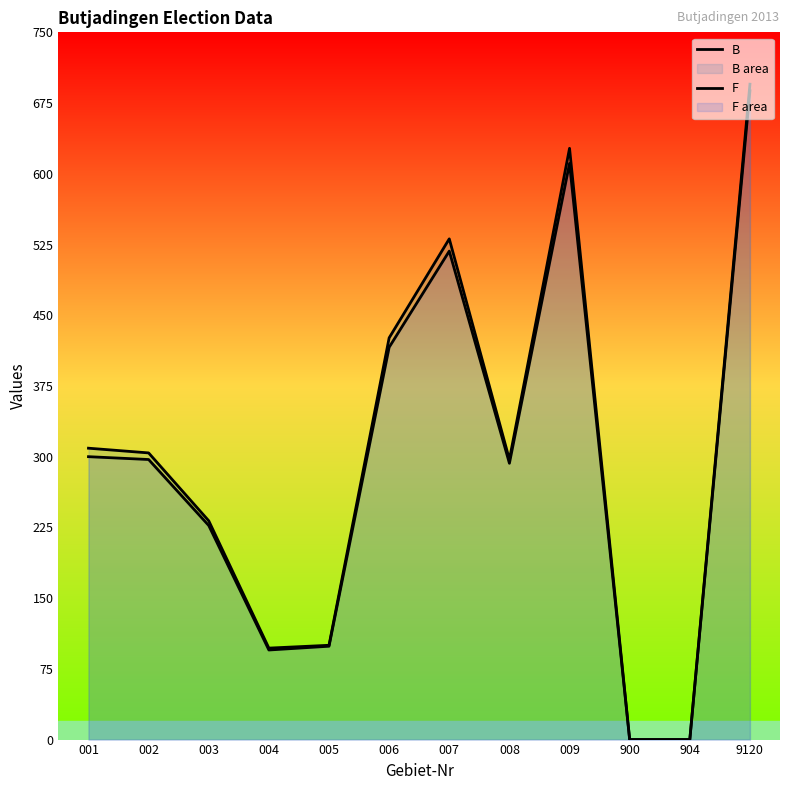

How many categories are shown in the chart?

12